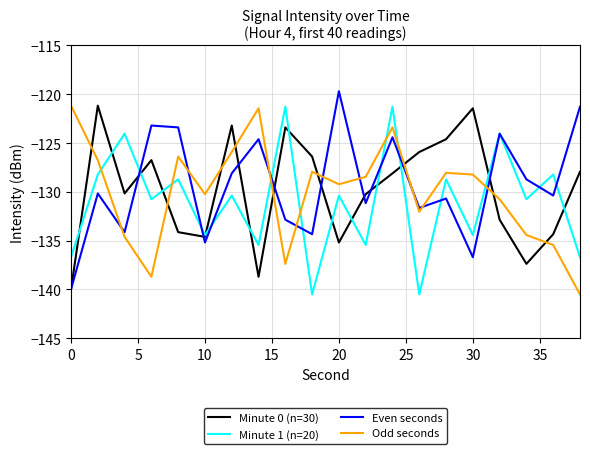

What is the minimum value shown in the chart?

-140.5